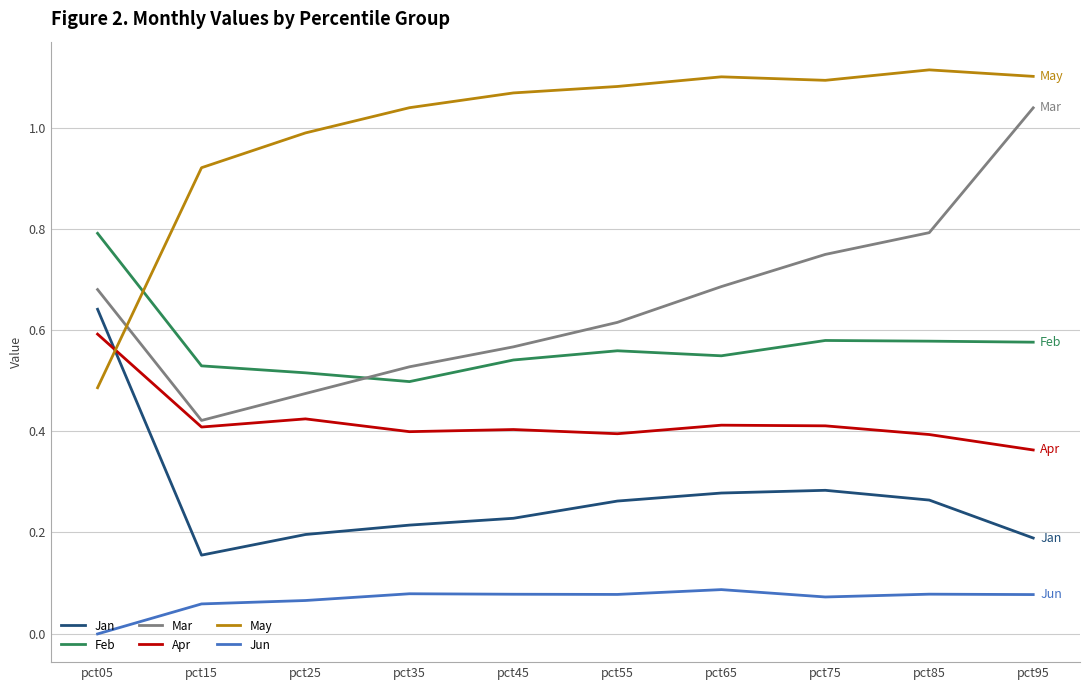

Is the value of May at pct35 greater than the value of Jan at pct25?

Yes